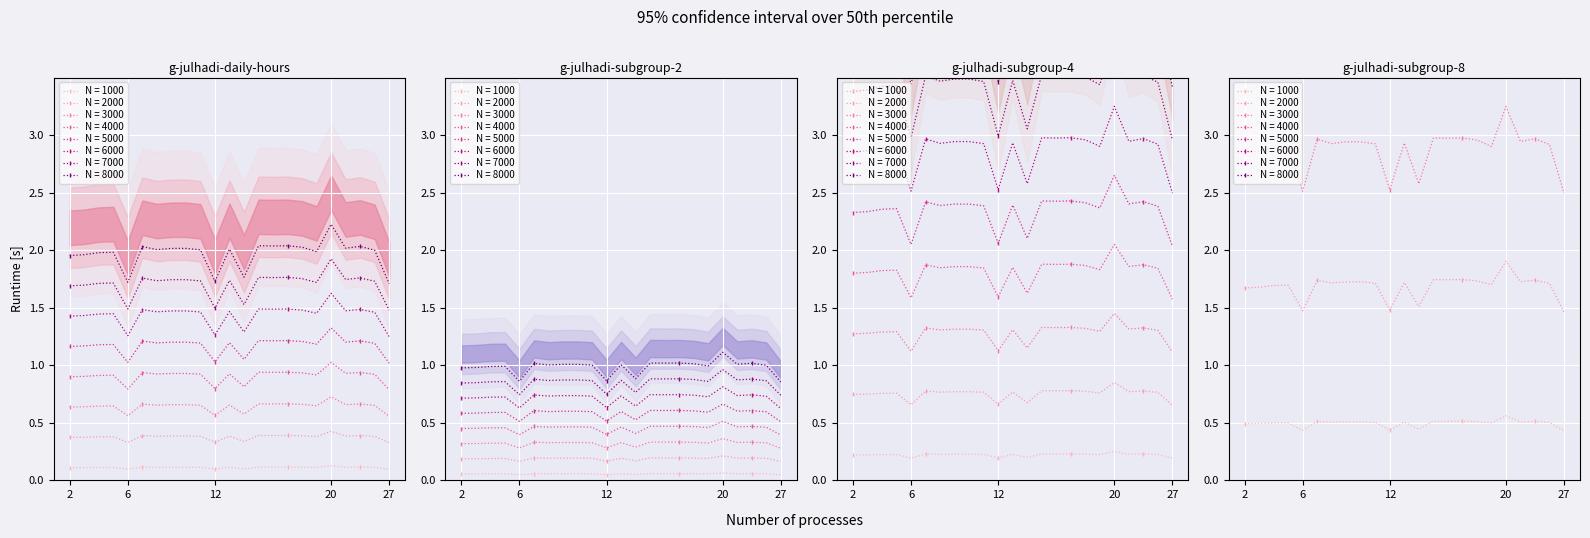

True or false: the data shows 0.8 at 20.

False